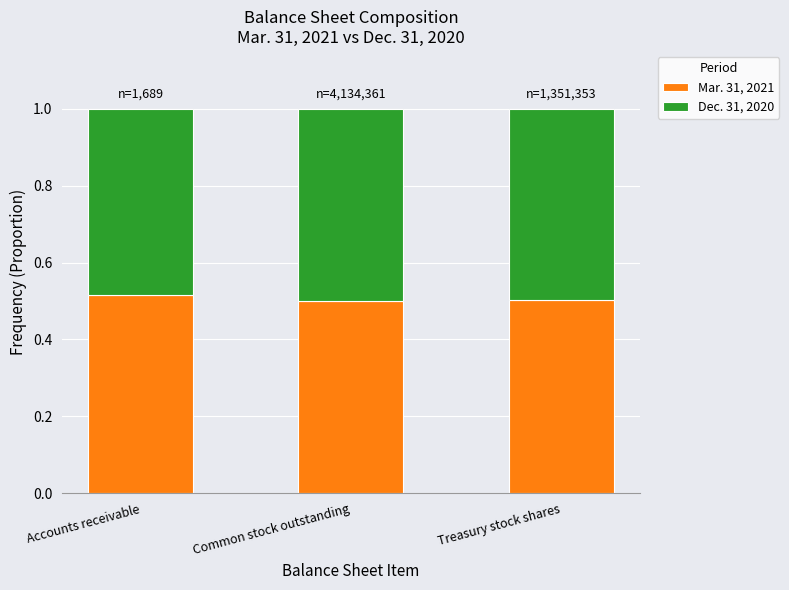

The value of Mar. 31, 2021 at Common stock outstanding is 0.2. True or false?

False